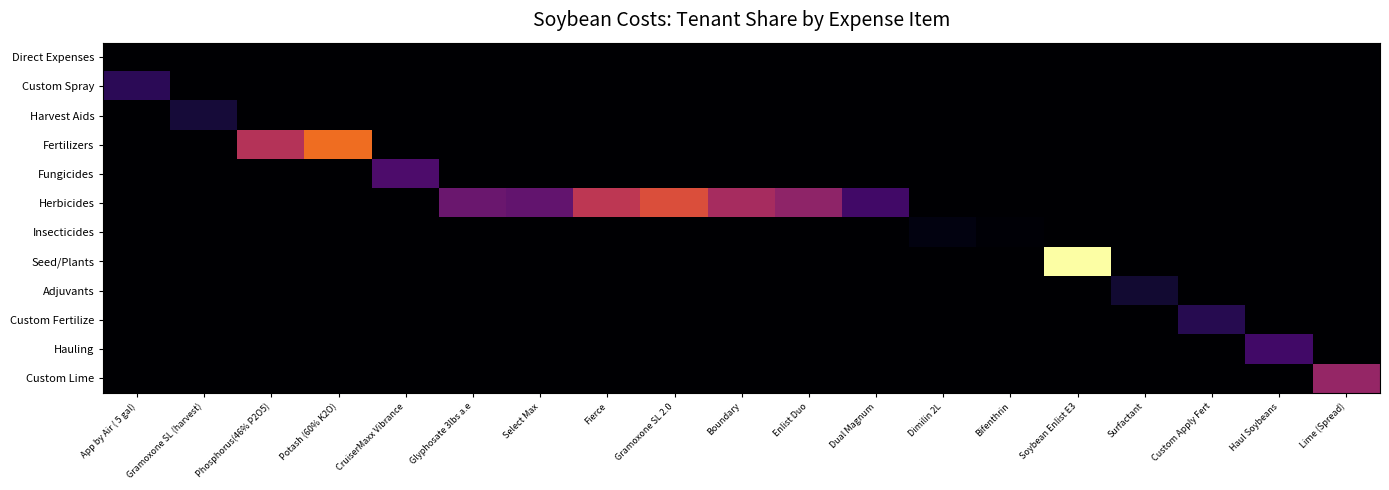

Reading left to right, what are all the values shown in this chart?

Direct Expenses: App by Air ( 5 gal)=0.0	Gramoxone SL (harvest)=0.0	Phosphorus(46% P2O5)=0.0	Potash (60% K2O)=0.0	CruiserMaxx Vibrance=0.0	Glyphosate 3lbs a.e=0.0	Select Max=0.0	Fierce=0.0	Gramoxone SL 2.0=0.0	Boundary=0.0	Enlist Duo=0.0	Dual Magnum=0.0	Dimilin 2L=0.0	Bifenthrin=0.0	Soybean Enlist E3=0.0	Surfactant=0.0	Custom Apply Fert=0.0	Haul Soybeans=0.0	Lime (Spread)=0.0
Custom Spray: App by Air ( 5 gal)=8.1	Gramoxone SL (harvest)=0.0	Phosphorus(46% P2O5)=0.0	Potash (60% K2O)=0.0	CruiserMaxx Vibrance=0.0	Glyphosate 3lbs a.e=0.0	Select Max=0.0	Fierce=0.0	Gramoxone SL 2.0=0.0	Boundary=0.0	Enlist Duo=0.0	Dual Magnum=0.0	Dimilin 2L=0.0	Bifenthrin=0.0	Soybean Enlist E3=0.0	Surfactant=0.0	Custom Apply Fert=0.0	Haul Soybeans=0.0	Lime (Spread)=0.0
Harvest Aids: App by Air ( 5 gal)=0.0	Gramoxone SL (harvest)=5.3	Phosphorus(46% P2O5)=0.0	Potash (60% K2O)=0.0	CruiserMaxx Vibrance=0.0	Glyphosate 3lbs a.e=0.0	Select Max=0.0	Fierce=0.0	Gramoxone SL 2.0=0.0	Boundary=0.0	Enlist Duo=0.0	Dual Magnum=0.0	Dimilin 2L=0.0	Bifenthrin=0.0	Soybean Enlist E3=0.0	Surfactant=0.0	Custom Apply Fert=0.0	Haul Soybeans=0.0	Lime (Spread)=0.0
Fertilizers: App by Air ( 5 gal)=0.0	Gramoxone SL (harvest)=0.0	Phosphorus(46% P2O5)=25.9	Potash (60% K2O)=36.2	CruiserMaxx Vibrance=0.0	Glyphosate 3lbs a.e=0.0	Select Max=0.0	Fierce=0.0	Gramoxone SL 2.0=0.0	Boundary=0.0	Enlist Duo=0.0	Dual Magnum=0.0	Dimilin 2L=0.0	Bifenthrin=0.0	Soybean Enlist E3=0.0	Surfactant=0.0	Custom Apply Fert=0.0	Haul Soybeans=0.0	Lime (Spread)=0.0
Fungicides: App by Air ( 5 gal)=0.0	Gramoxone SL (harvest)=0.0	Phosphorus(46% P2O5)=0.0	Potash (60% K2O)=0.0	CruiserMaxx Vibrance=12.2	Glyphosate 3lbs a.e=0.0	Select Max=0.0	Fierce=0.0	Gramoxone SL 2.0=0.0	Boundary=0.0	Enlist Duo=0.0	Dual Magnum=0.0	Dimilin 2L=0.0	Bifenthrin=0.0	Soybean Enlist E3=0.0	Surfactant=0.0	Custom Apply Fert=0.0	Haul Soybeans=0.0	Lime (Spread)=0.0
Herbicides: App by Air ( 5 gal)=0.0	Gramoxone SL (harvest)=0.0	Phosphorus(46% P2O5)=0.0	Potash (60% K2O)=0.0	CruiserMaxx Vibrance=0.0	Glyphosate 3lbs a.e=16.0	Select Max=15.0	Fierce=27.1	Gramoxone SL 2.0=31.7	Boundary=24.0	Enlist Duo=20.7	Dual Magnum=10.8	Dimilin 2L=0.0	Bifenthrin=0.0	Soybean Enlist E3=0.0	Surfactant=0.0	Custom Apply Fert=0.0	Haul Soybeans=0.0	Lime (Spread)=0.0
Insecticides: App by Air ( 5 gal)=0.0	Gramoxone SL (harvest)=0.0	Phosphorus(46% P2O5)=0.0	Potash (60% K2O)=0.0	CruiserMaxx Vibrance=0.0	Glyphosate 3lbs a.e=0.0	Select Max=0.0	Fierce=0.0	Gramoxone SL 2.0=0.0	Boundary=0.0	Enlist Duo=0.0	Dual Magnum=0.0	Dimilin 2L=1.6	Bifenthrin=0.6	Soybean Enlist E3=0.0	Surfactant=0.0	Custom Apply Fert=0.0	Haul Soybeans=0.0	Lime (Spread)=0.0
Seed/Plants: App by Air ( 5 gal)=0.0	Gramoxone SL (harvest)=0.0	Phosphorus(46% P2O5)=0.0	Potash (60% K2O)=0.0	CruiserMaxx Vibrance=0.0	Glyphosate 3lbs a.e=0.0	Select Max=0.0	Fierce=0.0	Gramoxone SL 2.0=0.0	Boundary=0.0	Enlist Duo=0.0	Dual Magnum=0.0	Dimilin 2L=0.0	Bifenthrin=0.0	Soybean Enlist E3=53.5	Surfactant=0.0	Custom Apply Fert=0.0	Haul Soybeans=0.0	Lime (Spread)=0.0
Adjuvants: App by Air ( 5 gal)=0.0	Gramoxone SL (harvest)=0.0	Phosphorus(46% P2O5)=0.0	Potash (60% K2O)=0.0	CruiserMaxx Vibrance=0.0	Glyphosate 3lbs a.e=0.0	Select Max=0.0	Fierce=0.0	Gramoxone SL 2.0=0.0	Boundary=0.0	Enlist Duo=0.0	Dual Magnum=0.0	Dimilin 2L=0.0	Bifenthrin=0.0	Soybean Enlist E3=0.0	Surfactant=4.8	Custom Apply Fert=0.0	Haul Soybeans=0.0	Lime (Spread)=0.0
Custom Fertilize: App by Air ( 5 gal)=0.0	Gramoxone SL (harvest)=0.0	Phosphorus(46% P2O5)=0.0	Potash (60% K2O)=0.0	CruiserMaxx Vibrance=0.0	Glyphosate 3lbs a.e=0.0	Select Max=0.0	Fierce=0.0	Gramoxone SL 2.0=0.0	Boundary=0.0	Enlist Duo=0.0	Dual Magnum=0.0	Dimilin 2L=0.0	Bifenthrin=0.0	Soybean Enlist E3=0.0	Surfactant=0.0	Custom Apply Fert=7.5	Haul Soybeans=0.0	Lime (Spread)=0.0
Hauling: App by Air ( 5 gal)=0.0	Gramoxone SL (harvest)=0.0	Phosphorus(46% P2O5)=0.0	Potash (60% K2O)=0.0	CruiserMaxx Vibrance=0.0	Glyphosate 3lbs a.e=0.0	Select Max=0.0	Fierce=0.0	Gramoxone SL 2.0=0.0	Boundary=0.0	Enlist Duo=0.0	Dual Magnum=0.0	Dimilin 2L=0.0	Bifenthrin=0.0	Soybean Enlist E3=0.0	Surfactant=0.0	Custom Apply Fert=0.0	Haul Soybeans=10.8	Lime (Spread)=0.0
Custom Lime: App by Air ( 5 gal)=0.0	Gramoxone SL (harvest)=0.0	Phosphorus(46% P2O5)=0.0	Potash (60% K2O)=0.0	CruiserMaxx Vibrance=0.0	Glyphosate 3lbs a.e=0.0	Select Max=0.0	Fierce=0.0	Gramoxone SL 2.0=0.0	Boundary=0.0	Enlist Duo=0.0	Dual Magnum=0.0	Dimilin 2L=0.0	Bifenthrin=0.0	Soybean Enlist E3=0.0	Surfactant=0.0	Custom Apply Fert=0.0	Haul Soybeans=0.0	Lime (Spread)=21.6